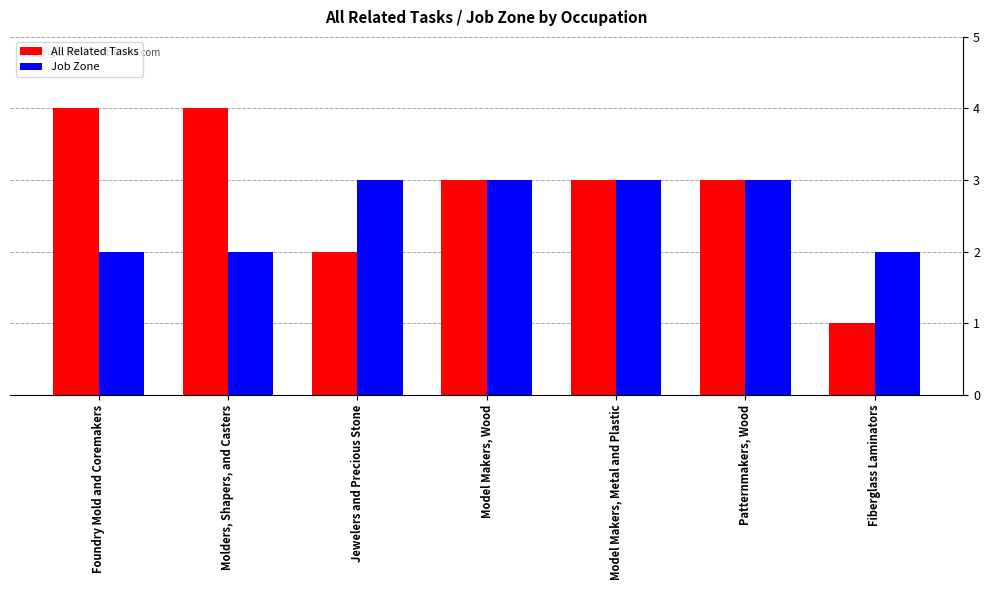

Is the value of Job Zone at Jewelers and Precious Stone greater than the value of All Related Tasks at Molders, Shapers, and Casters?

No